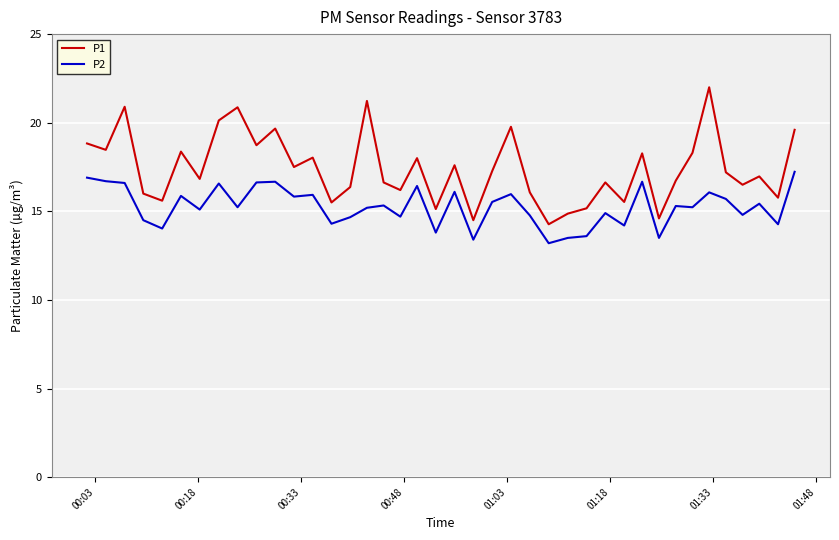

List the series in order of their overall mean, lowest first.

P2, P1